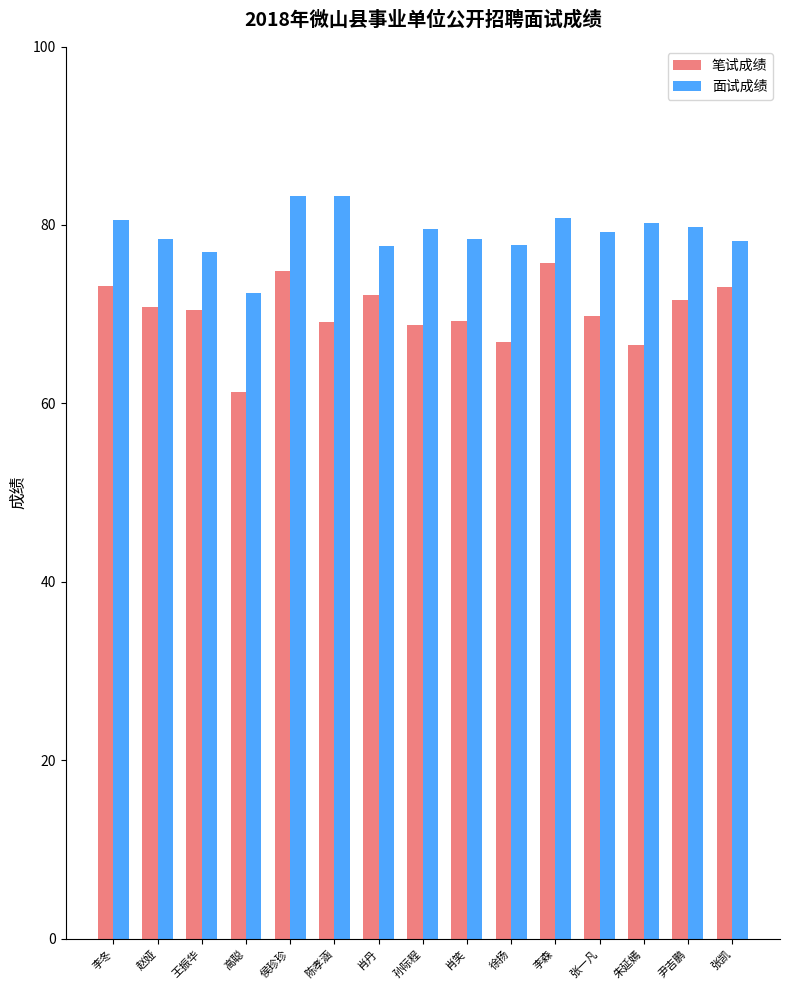

What is the spread (max minus min) of values at 张一凡?

9.4